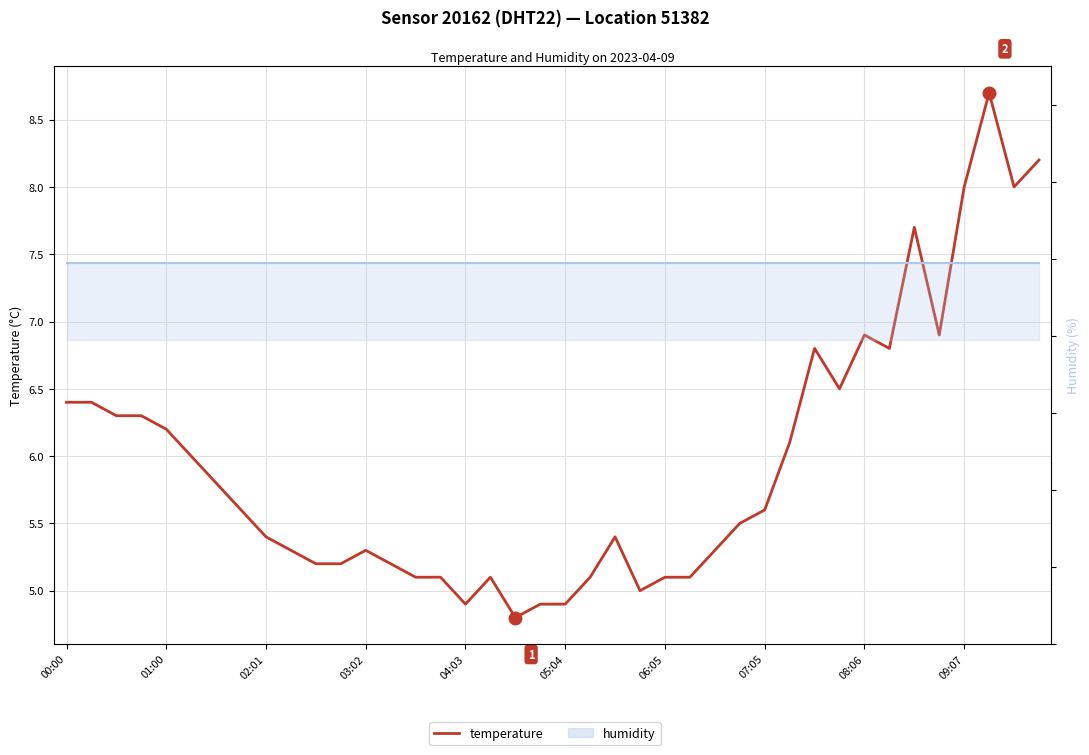

Is it true that temperature equals 6.6 at 05:04?

False